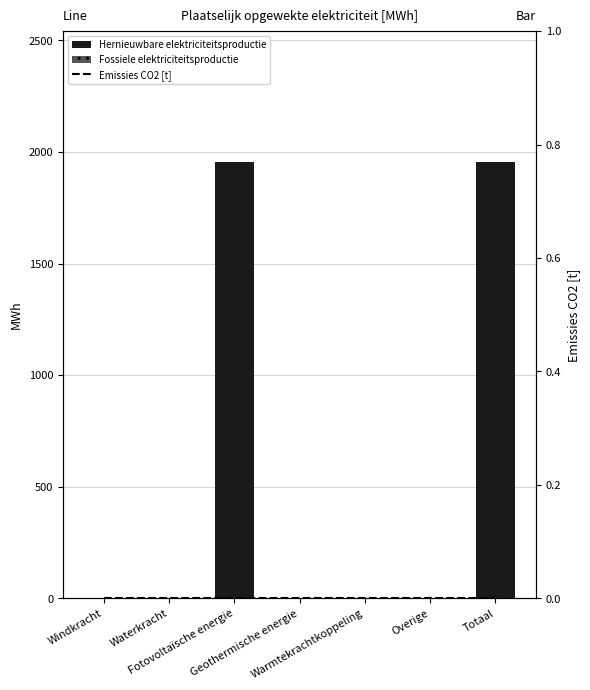

Reading right to left, what are all the values shown in this chart?

Hernieuwbare elektriciteitsproductie: 1955.3	0.0	0.0	0.0	1955.3	0.0	0.0
Fossiele elektriciteitsproductie: 0.0	0.0	0.0	0.0	0.0	0.0	0.0
Emissies CO2 [t]: 0.0	0.0	0.0	0.0	0.0	0.0	0.0